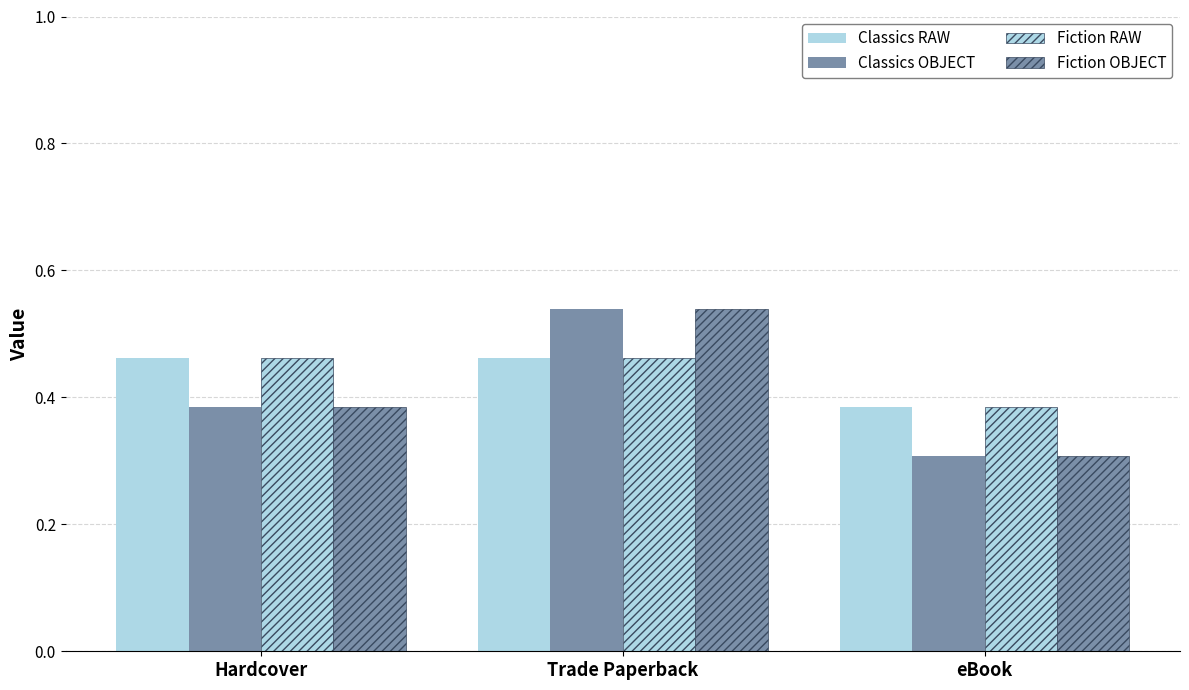

Which series has the largest range (max minus min)?

Classics OBJECT